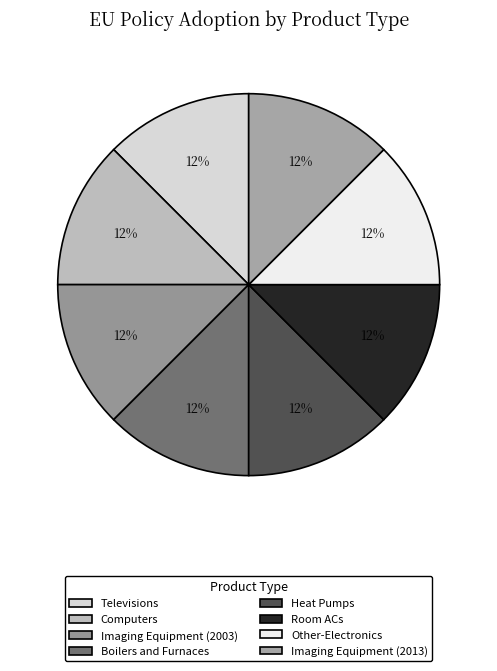

To the nearest percent, what portion does Other-Electronics represent?

13%